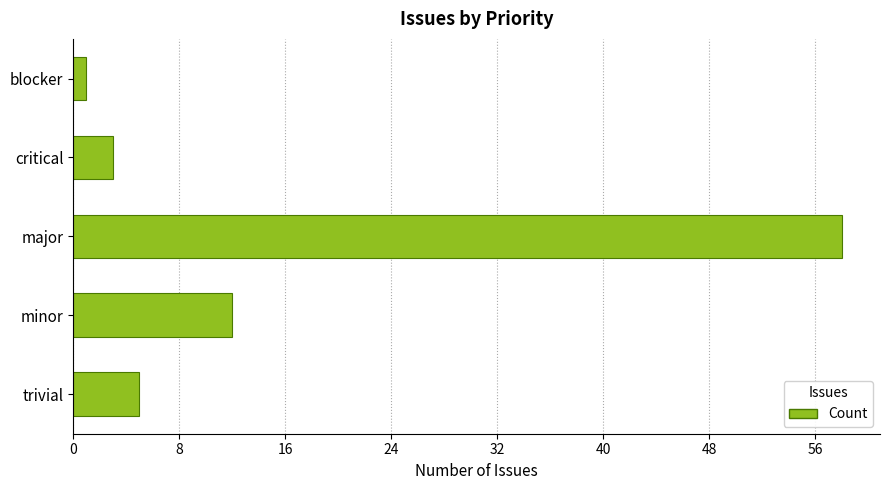

Which has a higher value, minor or blocker?

minor